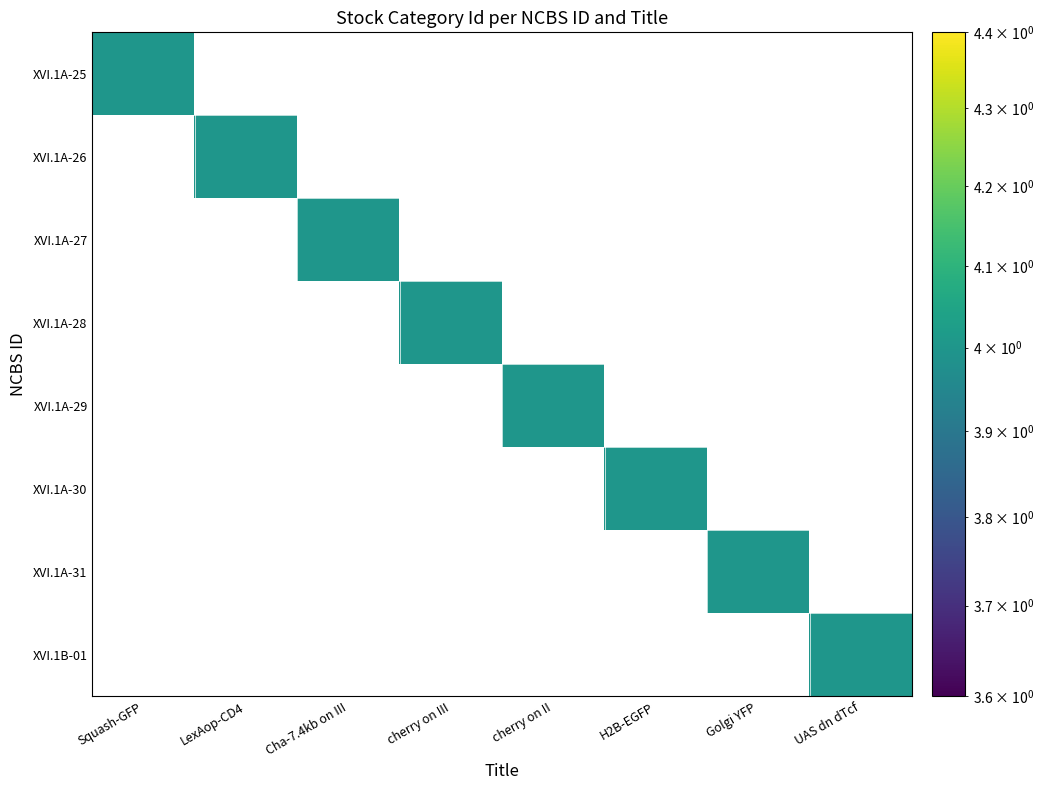

Is it true that Golgi YFP equals 0 at 3?

True